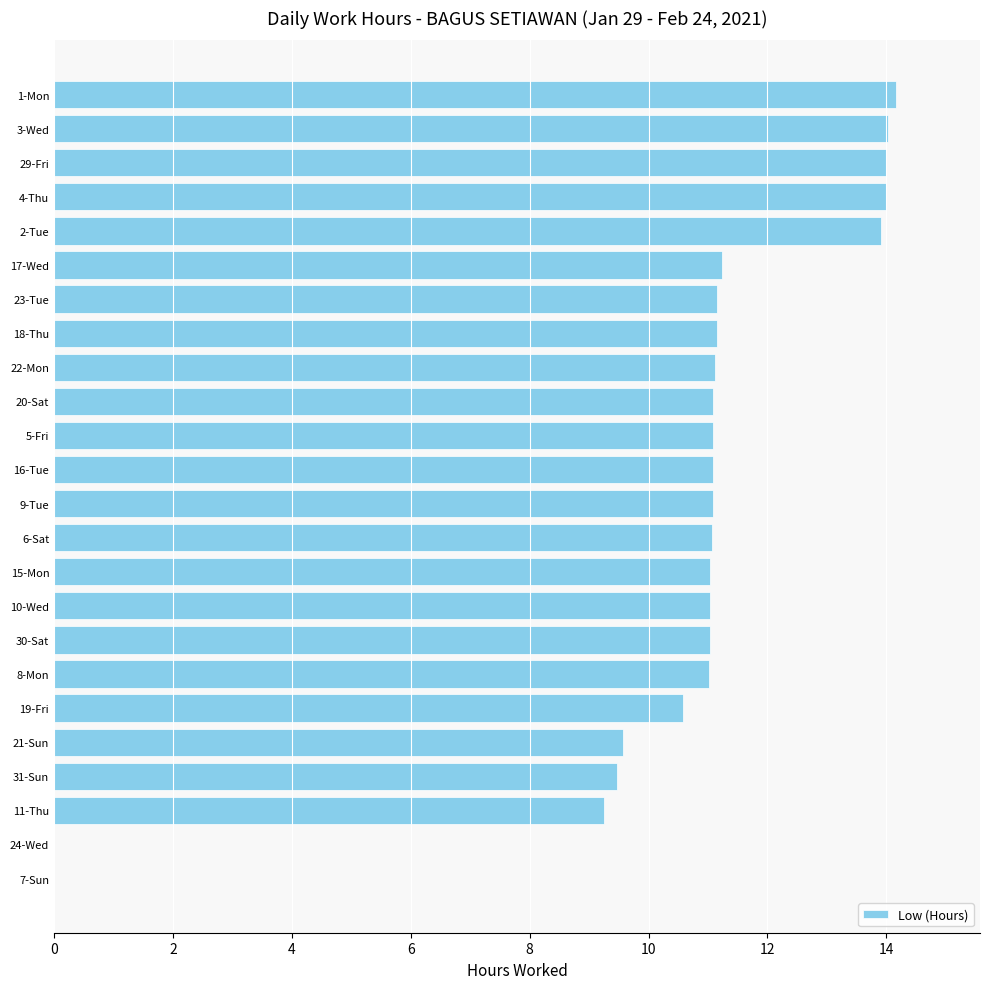

What is the greatest value displayed?

14.2